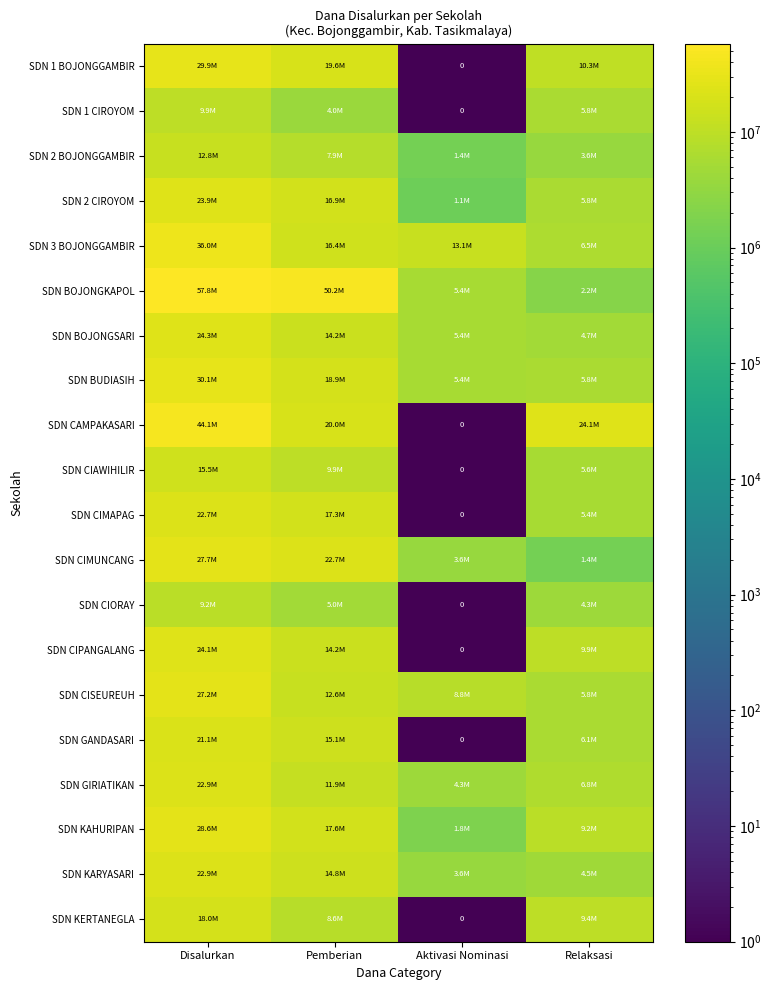

Rank the categories by SDN CISEUREUH value from highest to lowest.

Disalurkan, Pemberian, Aktivasi Nominasi, Relaksasi